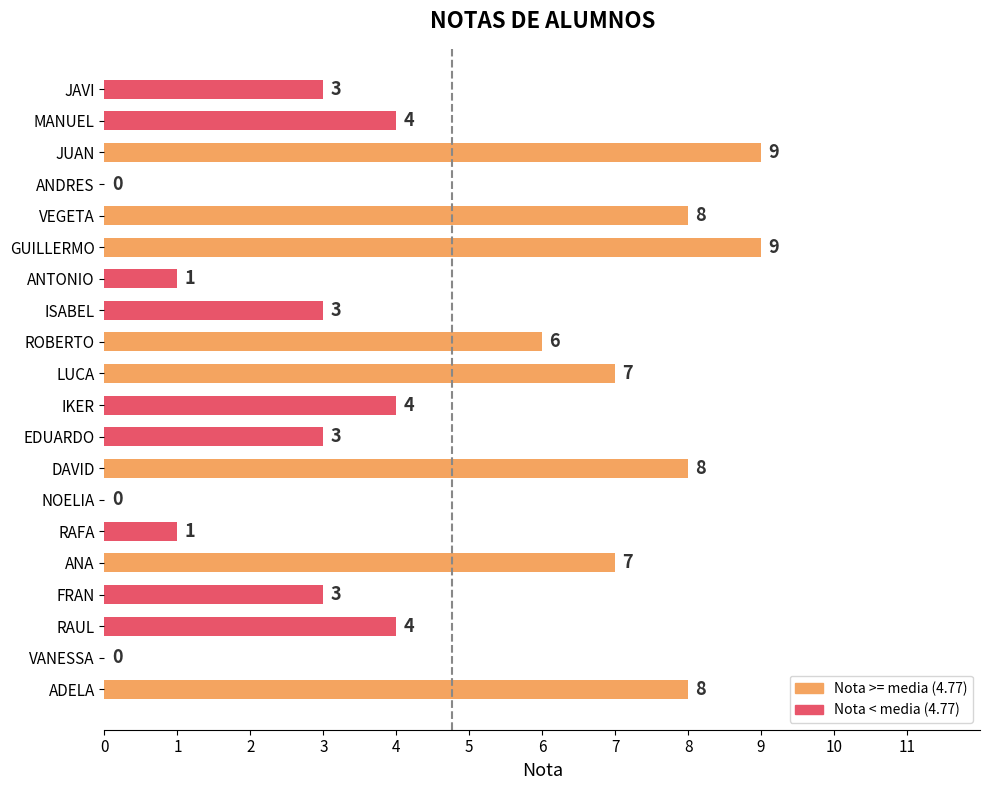

Reading top to bottom, transcribe all the data shown in this chart.

JAVI=3	MANUEL=4	JUAN=9	ANDRES=0	VEGETA=8	GUILLERMO=9	ANTONIO=1	ISABEL=3	ROBERTO=6	LUCA=7	IKER=4	EDUARDO=3	DAVID=8	NOELIA=0	RAFA=1	ANA=7	FRAN=3	RAUL=4	VANESSA=0	ADELA=8